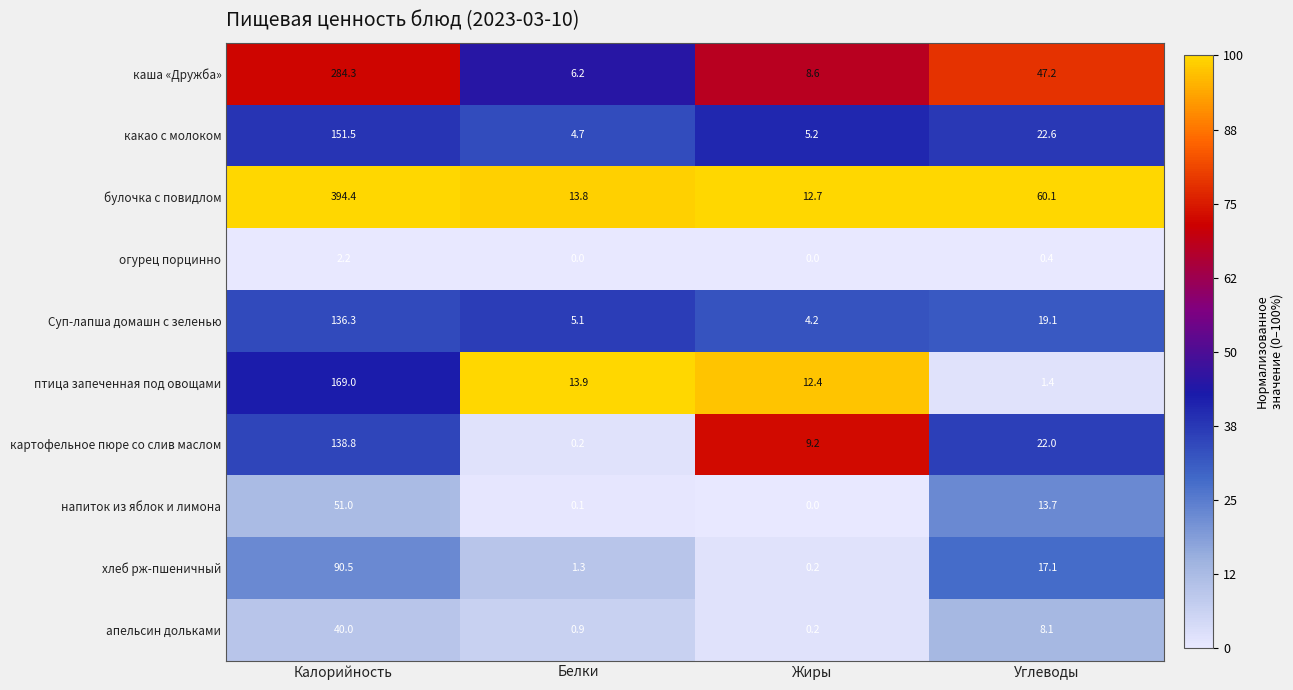

The напиток из яблок и лимона series shows -26.6 at Жиры. True or false?

False